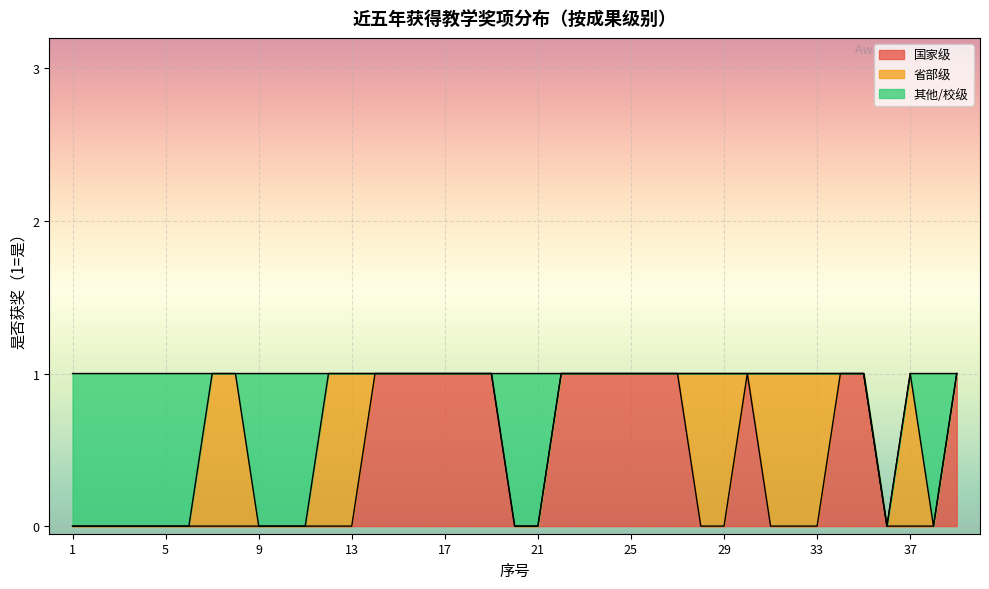

Reading left to right, transcribe all the data shown in this chart.

国家级: 1=0	2=0	3=0	4=0	5=0	6=0	7=0	8=0	9=0	10=0	11=0	12=0	13=0	14=1	15=1	16=1	17=1	18=1	19=1	20=0	21=0	22=1	23=1	24=1	25=1	26=1	27=1	28=0	29=0	30=1	31=0	32=0	33=0	34=1	35=1	36=0	37=0	38=0	39=1
省部级: 1=0	2=0	3=0	4=0	5=0	6=0	7=1	8=1	9=0	10=0	11=0	12=1	13=1	14=0	15=0	16=0	17=0	18=0	19=0	20=0	21=0	22=0	23=0	24=0	25=0	26=0	27=0	28=1	29=1	30=0	31=1	32=1	33=1	34=0	35=0	36=0	37=1	38=0	39=0
其他/校级: 1=1	2=1	3=1	4=1	5=1	6=1	7=0	8=0	9=1	10=1	11=1	12=0	13=0	14=0	15=0	16=0	17=0	18=0	19=0	20=1	21=1	22=0	23=0	24=0	25=0	26=0	27=0	28=0	29=0	30=0	31=0	32=0	33=0	34=0	35=0	36=0	37=0	38=1	39=0